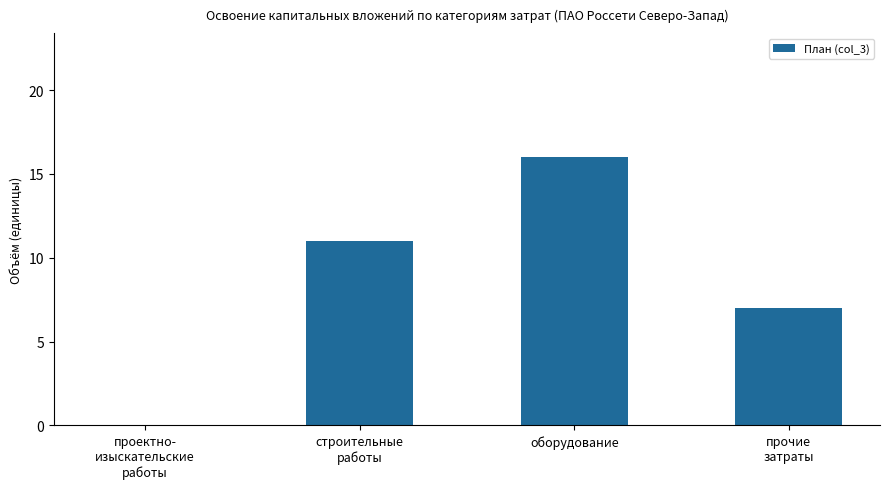

Are the bars grouped side by side (vs. stacked)?

No